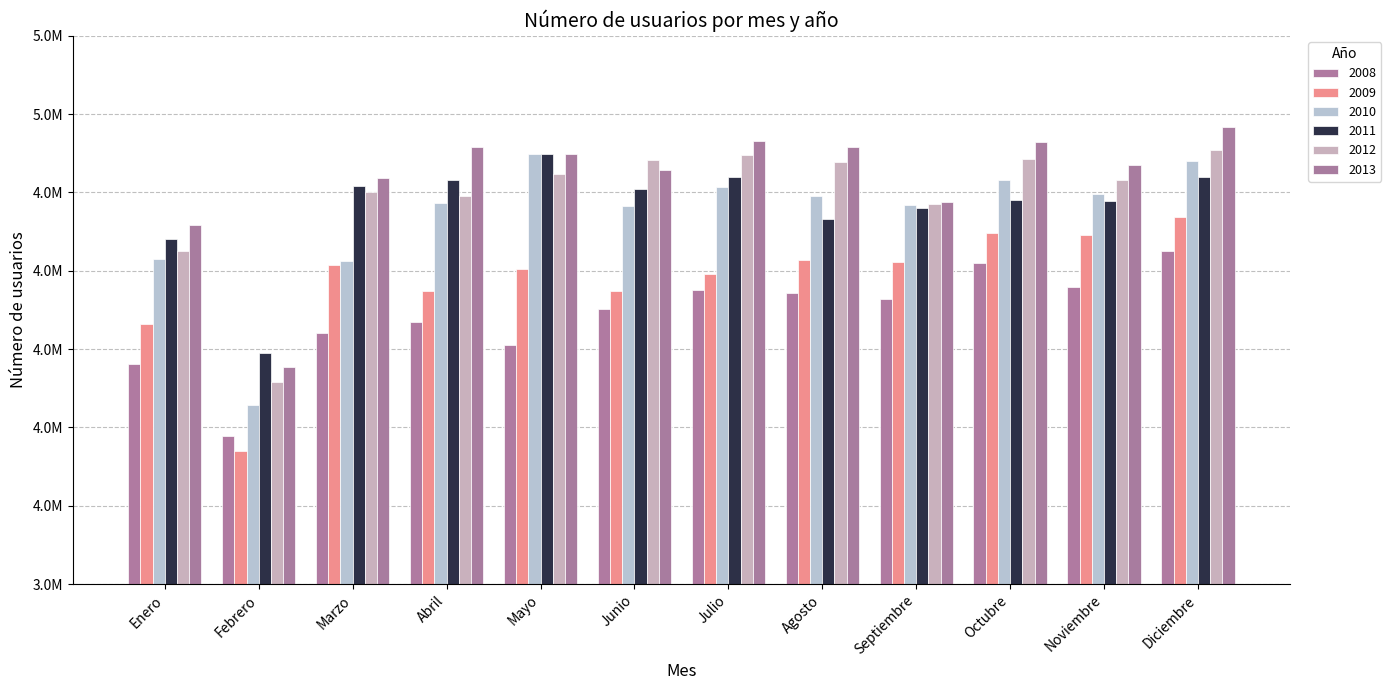

Does the chart contain any negative values?

No